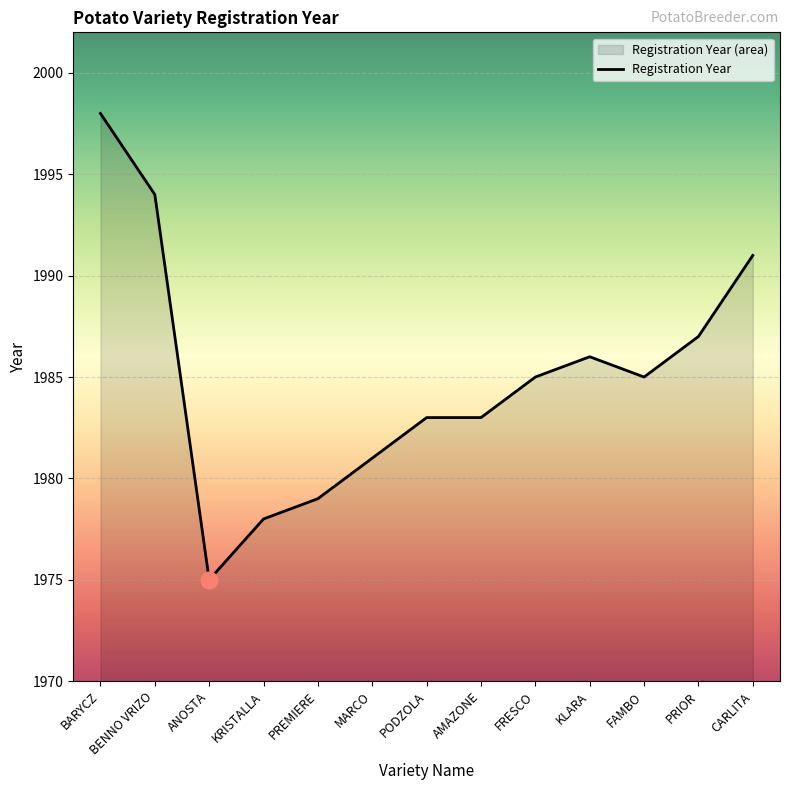

How many lines are shown in the chart?

1